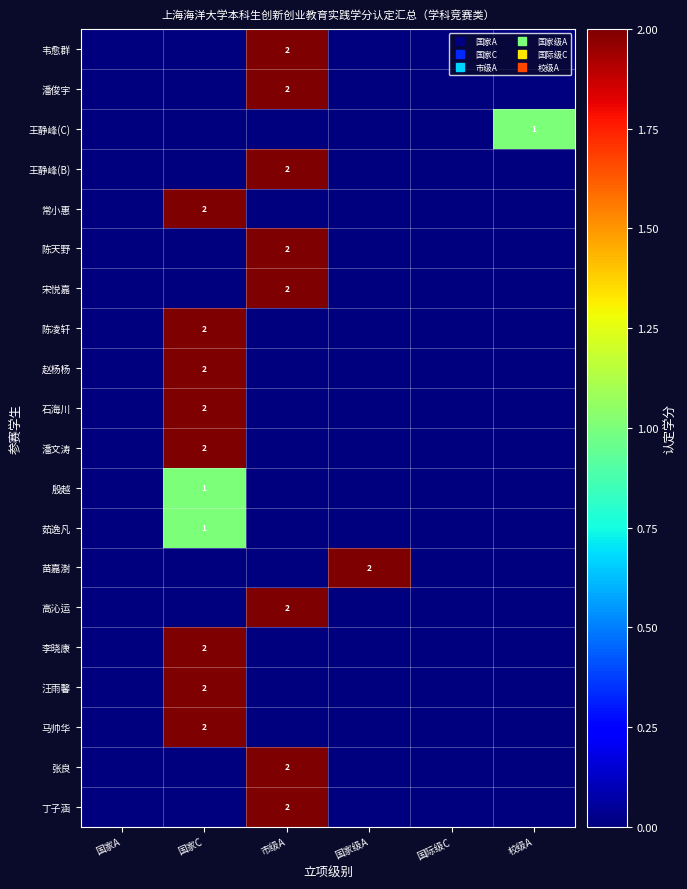

The 陈凌轩 series shows 1 at 国家C. True or false?

False